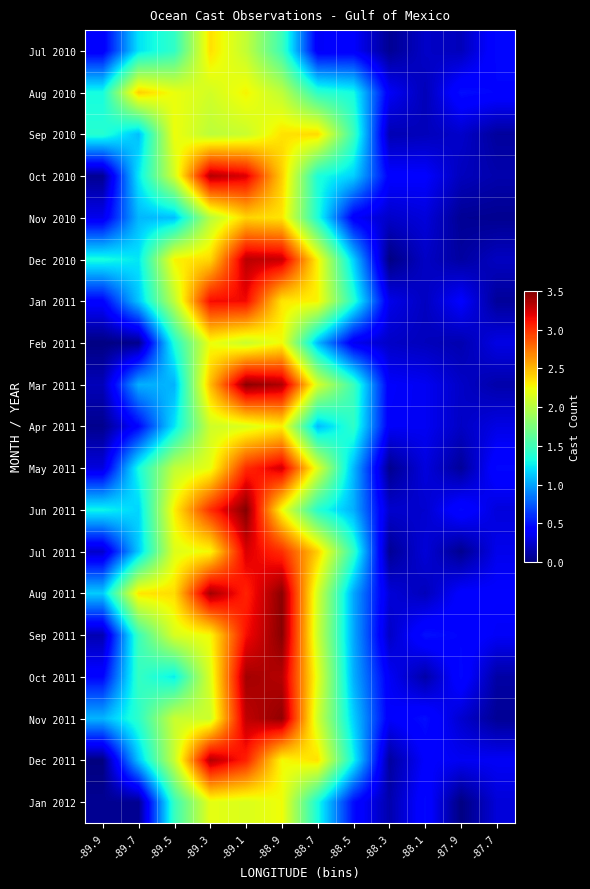

How many data points does each series have?

12